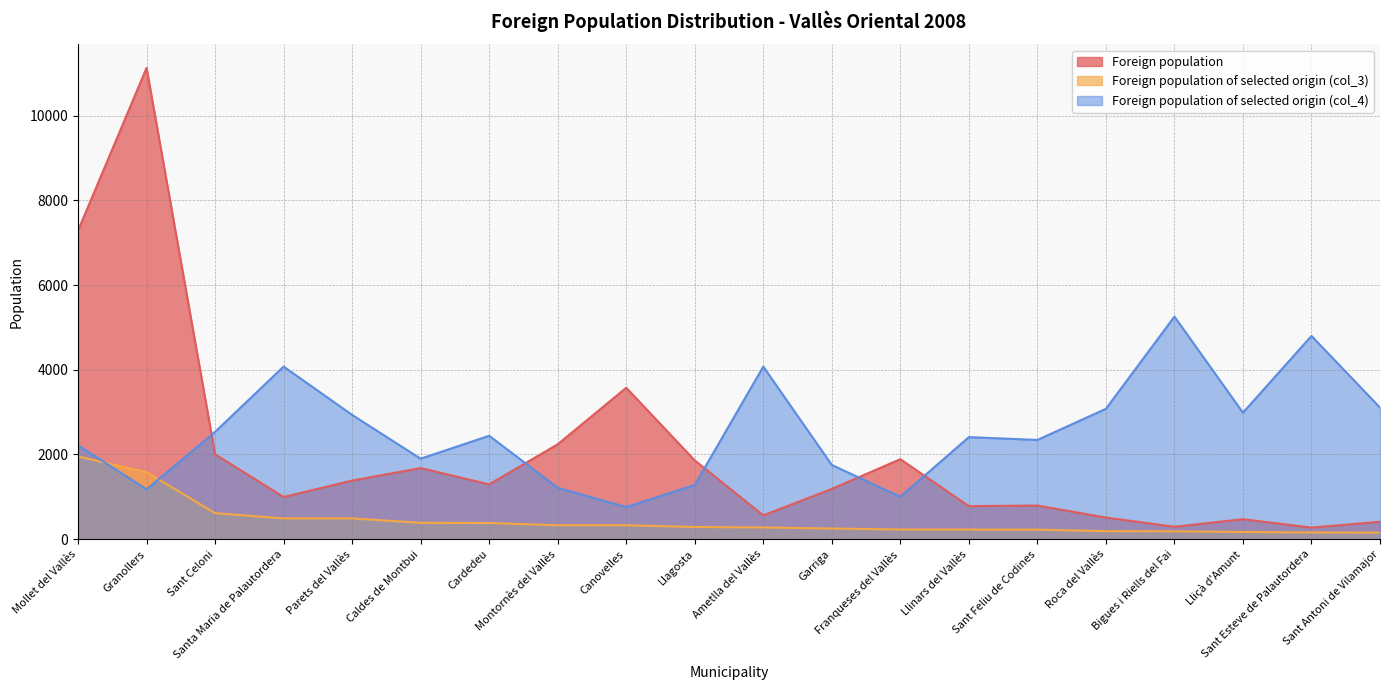

After their last crossing, which series has the higher values: Foreign population of selected origin (col_4) or Foreign population?

Foreign population of selected origin (col_4)